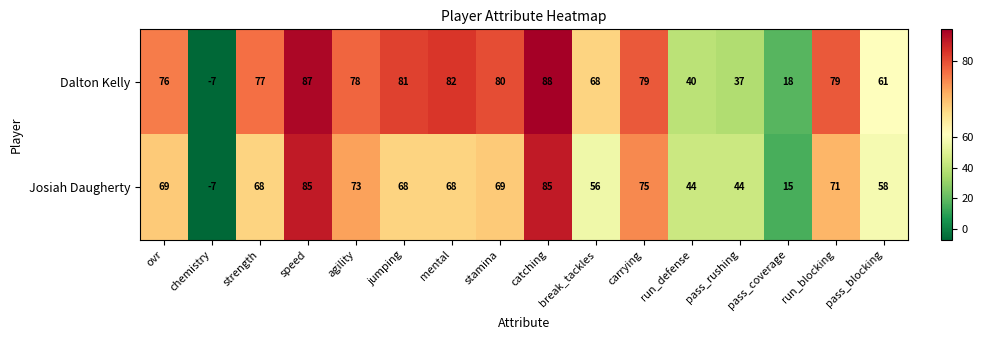

What is the spread (max minus min) of values at ovr?

7